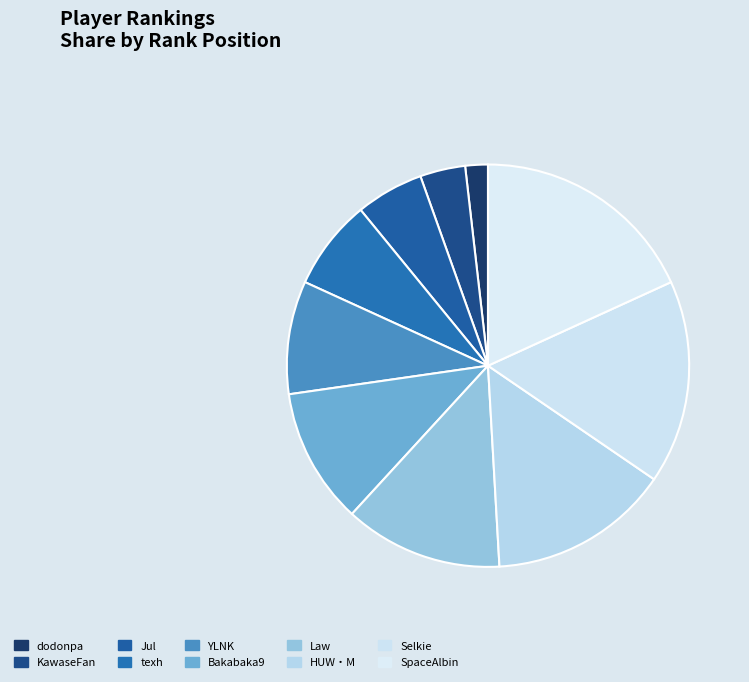

Which has a higher value, Bakabaka9 or Jul?

Bakabaka9